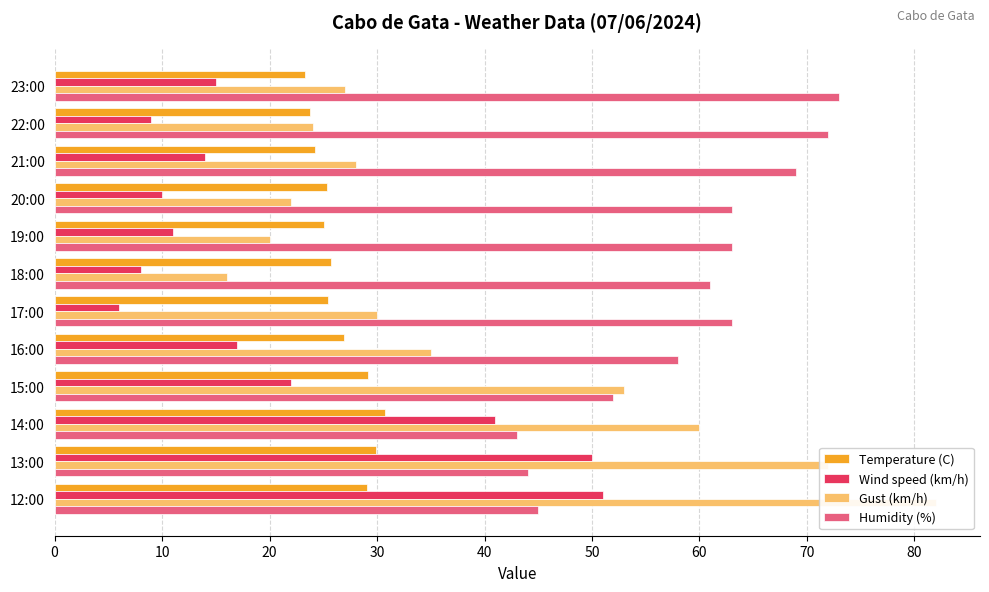

What is the difference between the maximum and minimum values in the Wind speed (km/h) series?

45.0